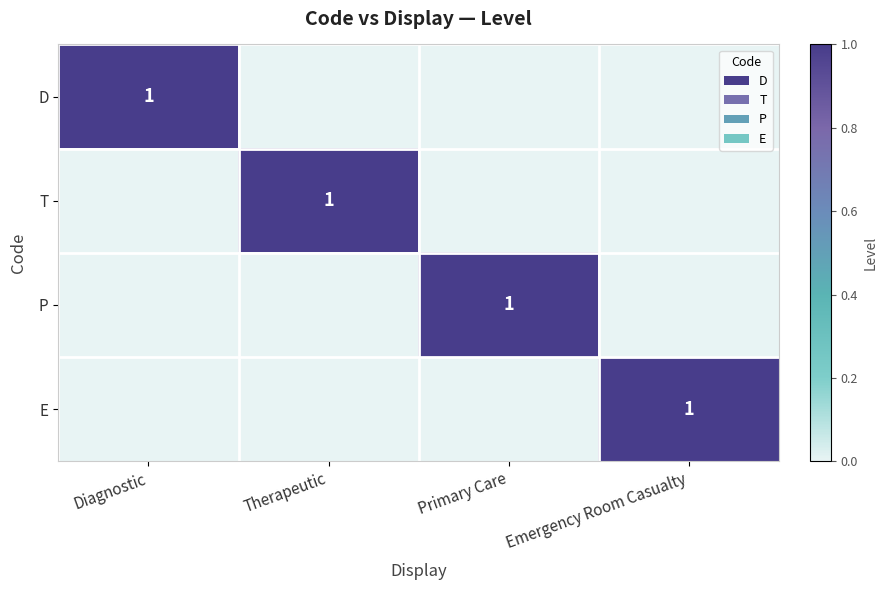

What is the maximum value shown in the chart?

1